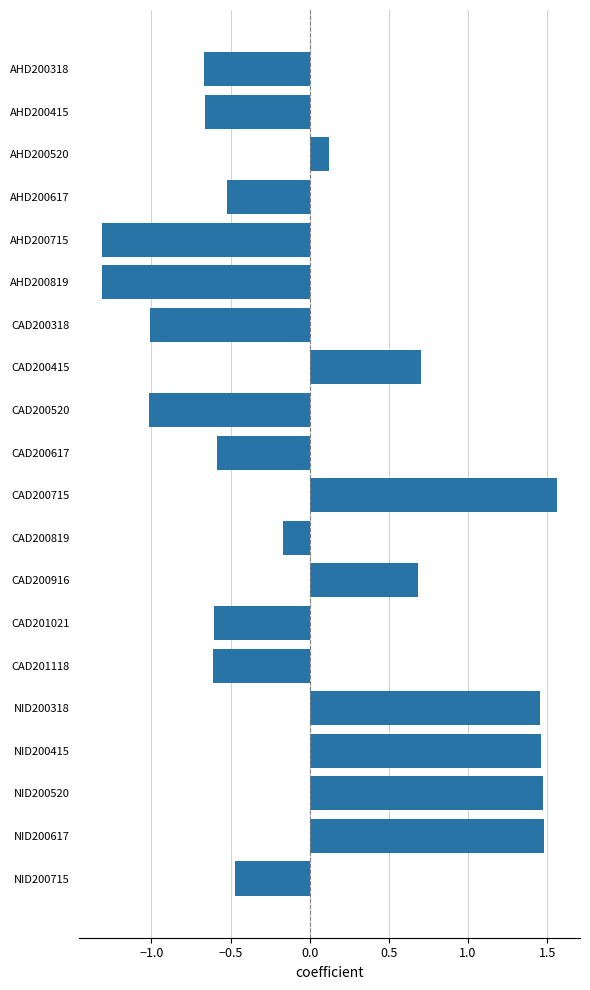

Which label corresponds to the largest value in the chart?

CAD200715